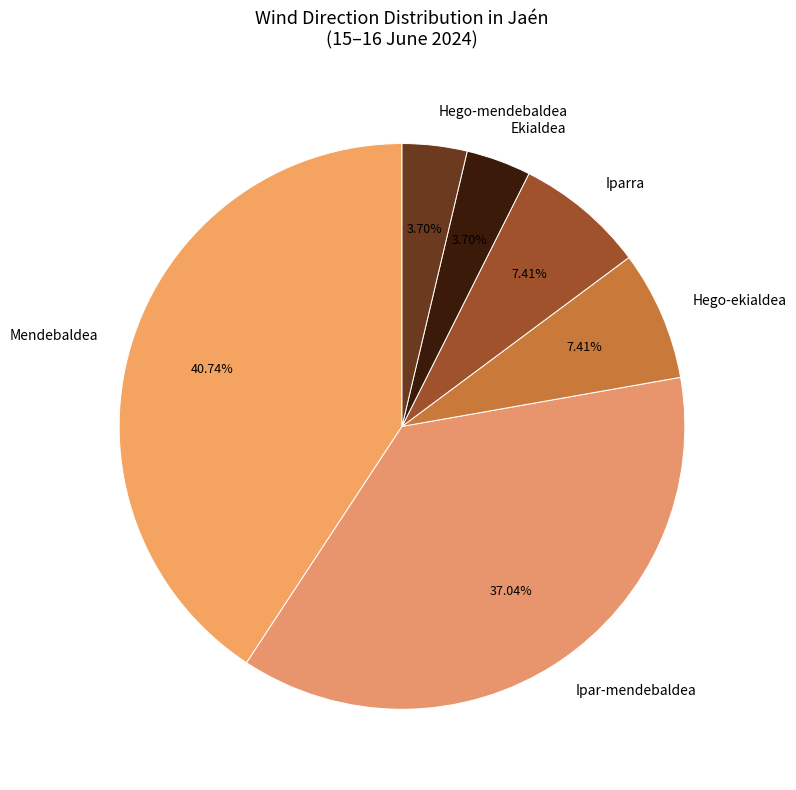

To the nearest percent, what is the combined percentage of Ipar-mendebaldea and Iparra?

44%